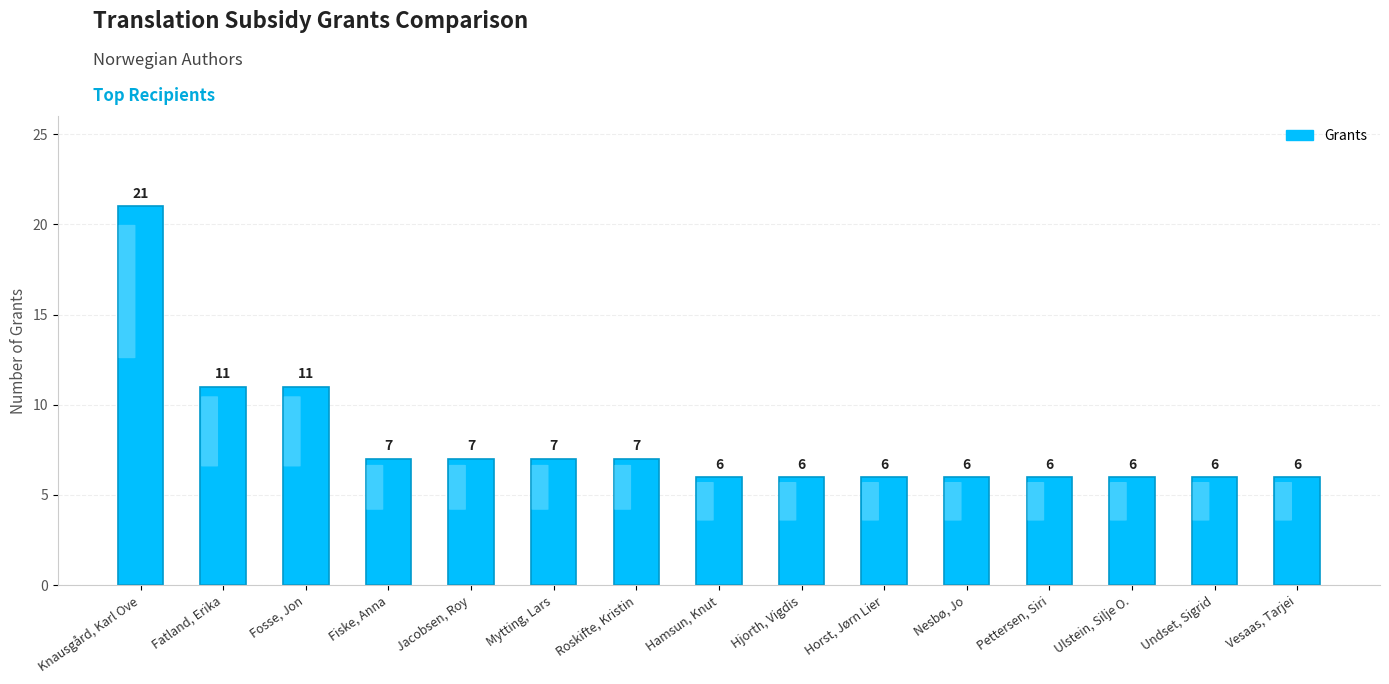

Reading left to right, extract all data points from this chart.

Knausgård, Karl Ove=21	Fatland, Erika=11	Fosse, Jon=11	Fiske, Anna=7	Jacobsen, Roy=7	Mytting, Lars=7	Roskifte, Kristin=7	Hamsun, Knut=6	Hjorth, Vigdis=6	Horst, Jørn Lier=6	Nesbø, Jo=6	Pettersen, Siri=6	Ulstein, Silje O.=6	Undset, Sigrid=6	Vesaas, Tarjei=6